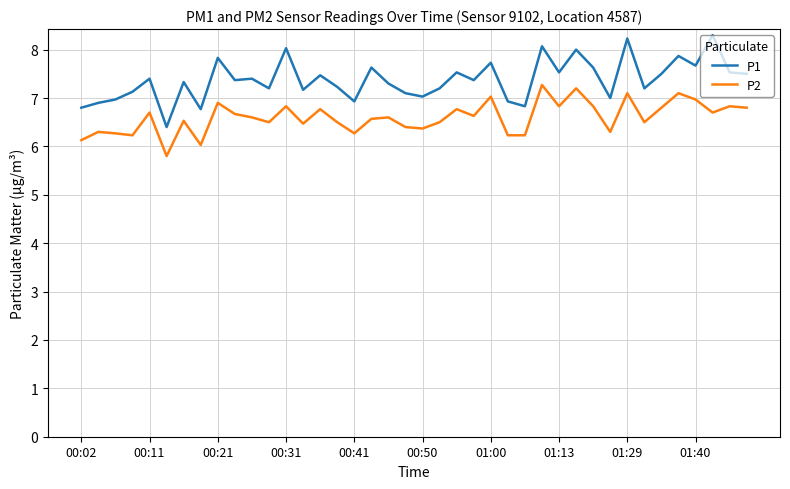

Which series has the largest total across all categories?

P1